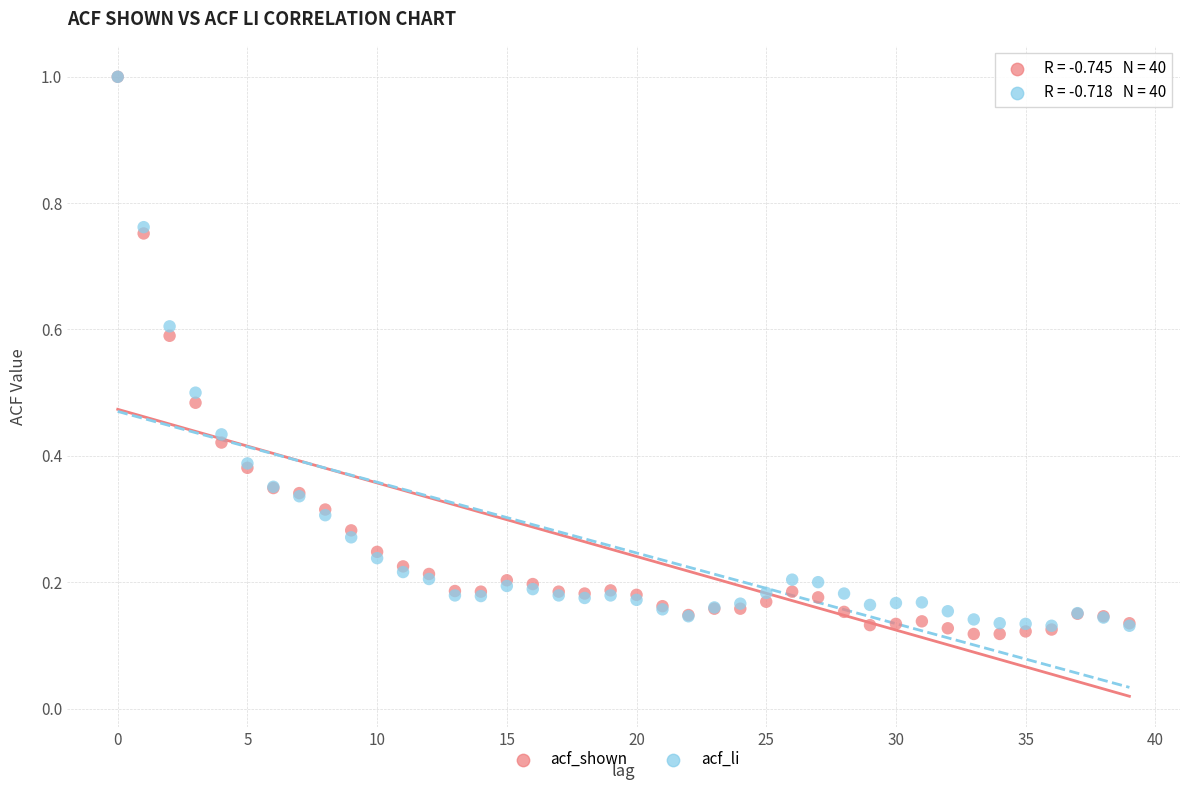

What are all the series names shown in the legend?

acf_shown, acf_li